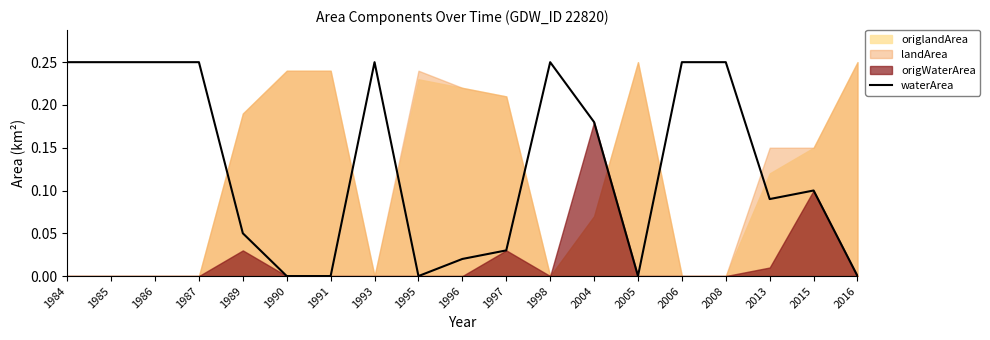

Between 2013 and 1990, which is larger?

2013